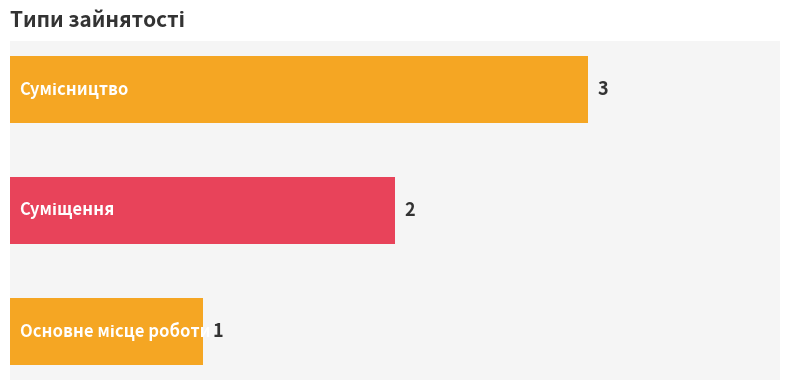

What is the sum of all values?

6